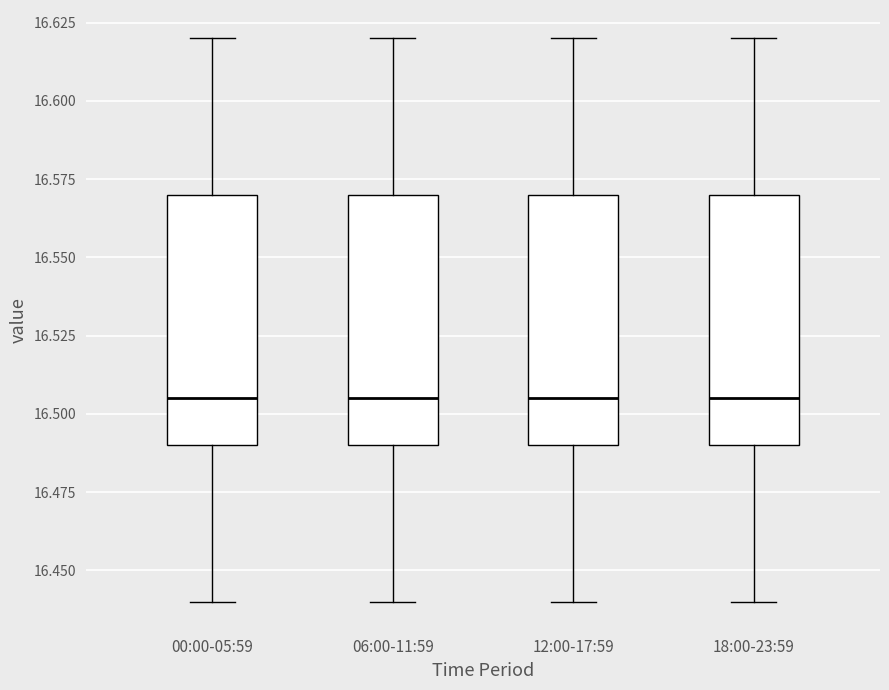

Where is the lower edge of the box for 18:00-23:59 on the y-axis? The values are not printed on the chart, so give them approximately, as read against the axis.

16.490